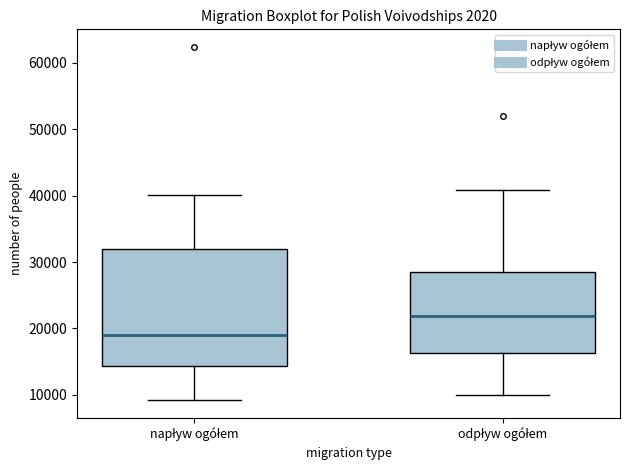

Reading left to right, transcribe this box plot: for each box, give where its median line is, the range the box spans, and where its two whiskers end, as read against the y-axis. The values are not printed on the chart, so give them approximately, as read against the axis.

napływ ogółem: median 19000, box 14000 to 32000, whiskers 9000 to 40000
odpływ ogółem: median 22000, box 16000 to 29000, whiskers 10000 to 41000